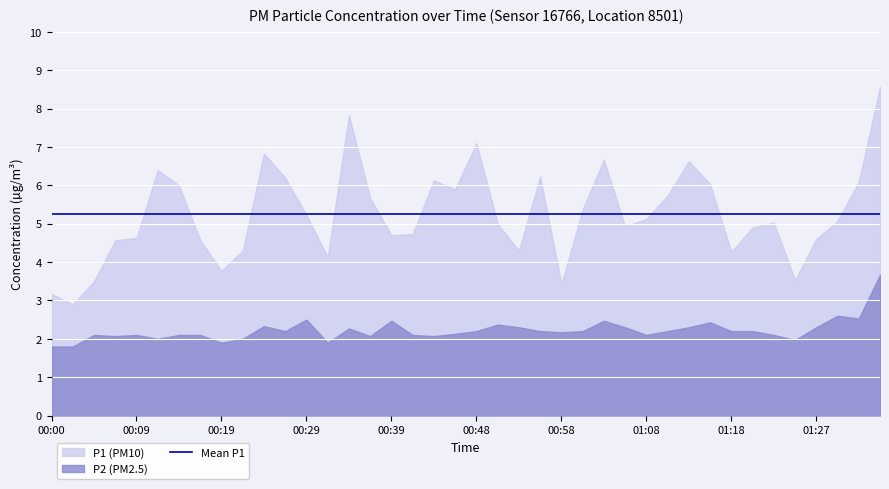

What is the label of the 11th point from the right?

01:10